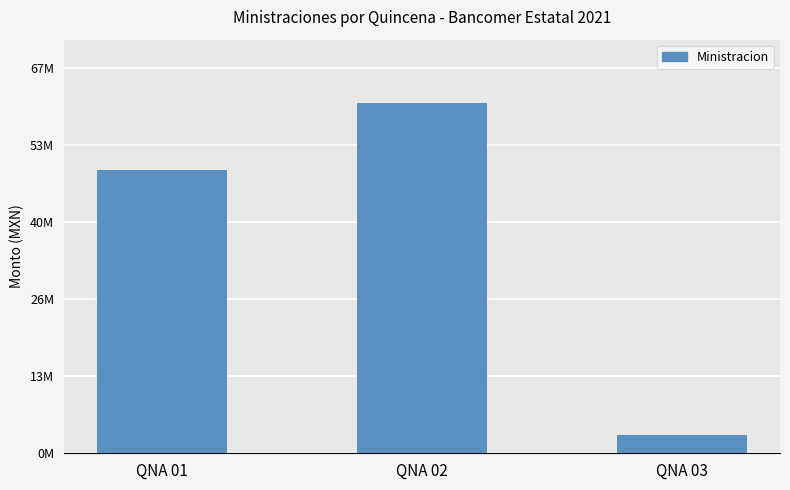

Does the chart contain any negative values?

No